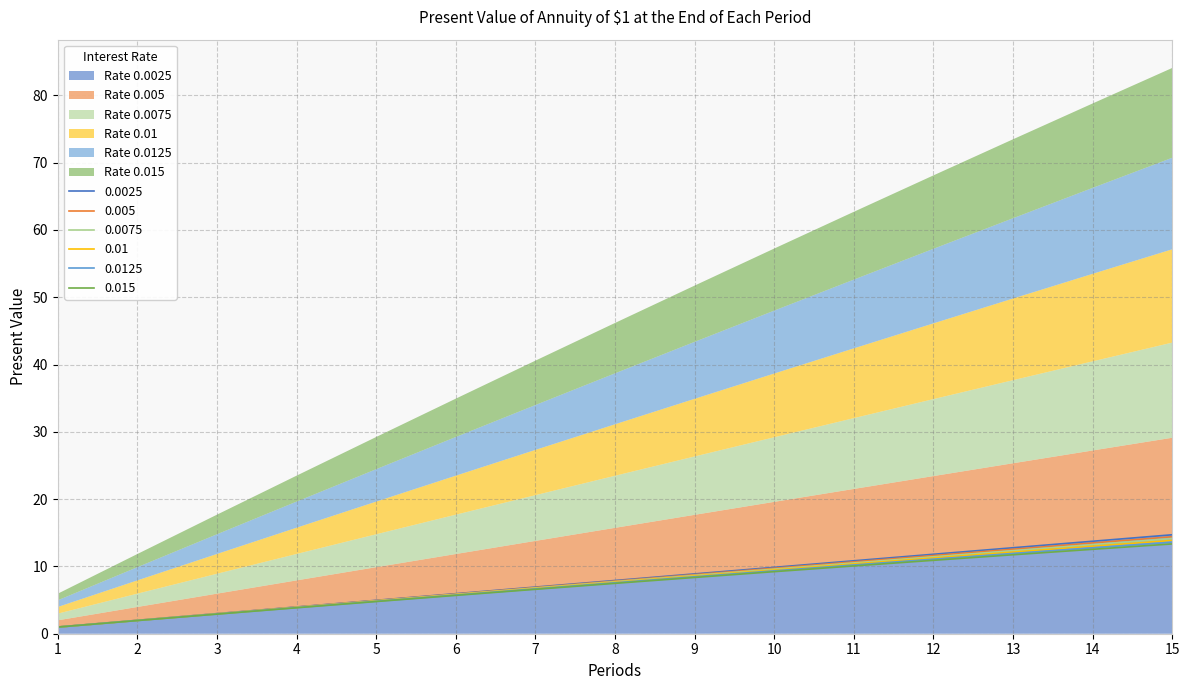

What is the value of the 0.0025 point at the 13th from the left?

12.8